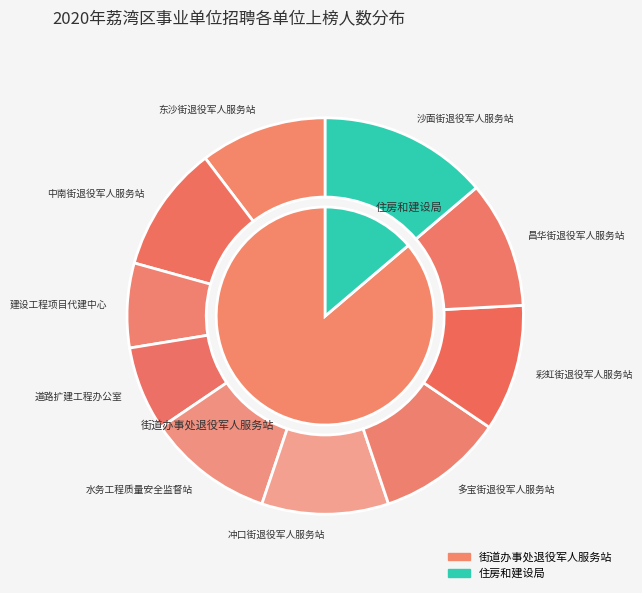

Is 建设工程项目代建中心 the majority of the pie?

No